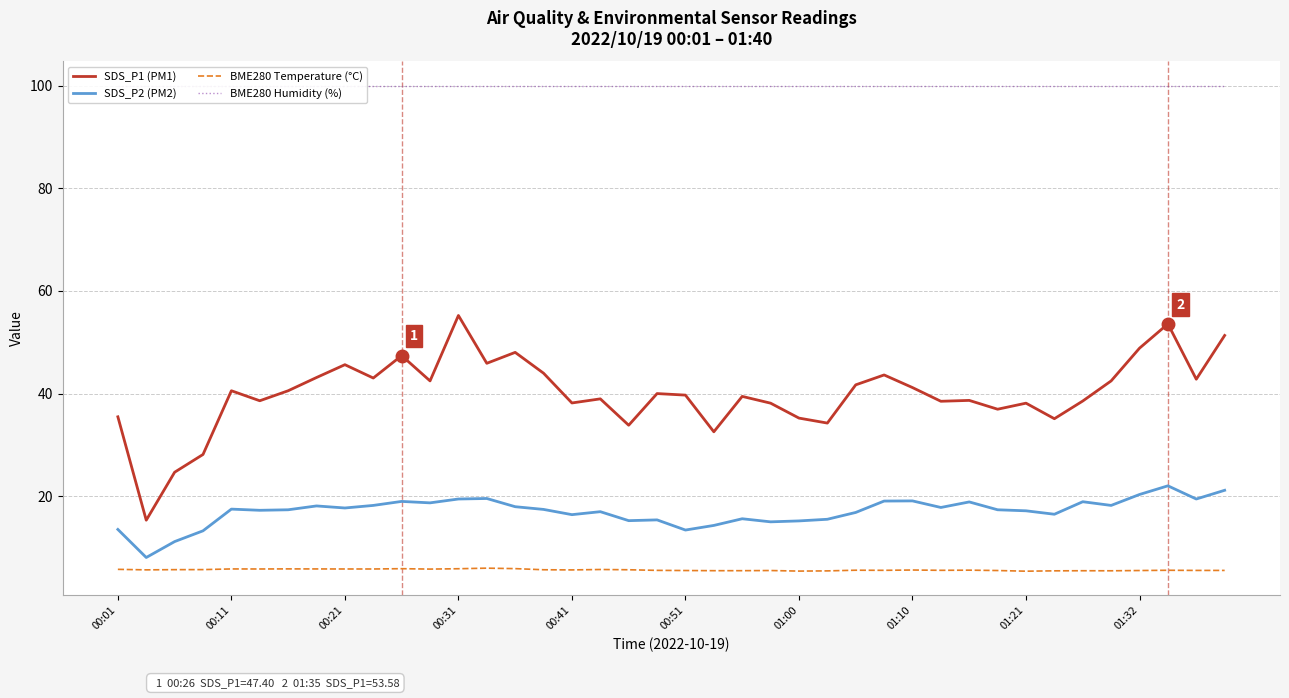

How many lines are shown in the chart?

4